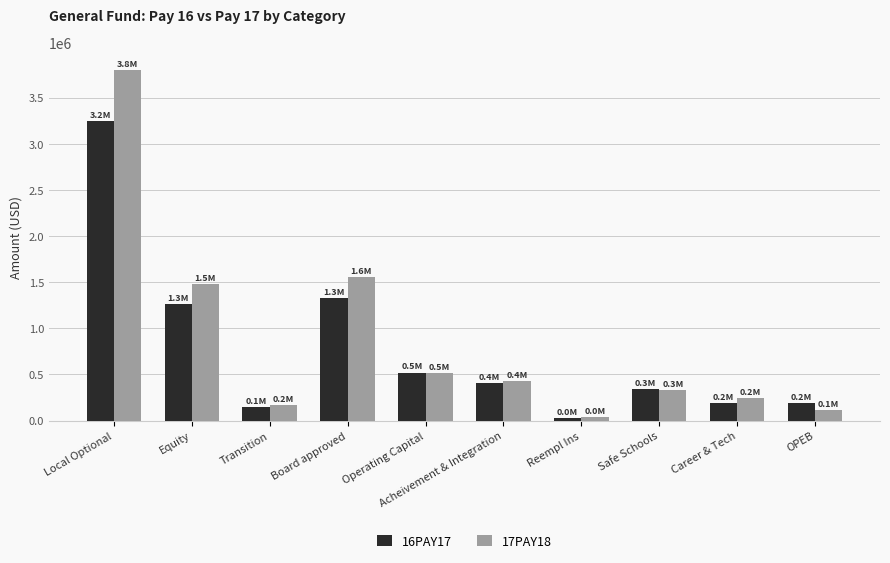

What position from the left is Transition?

3